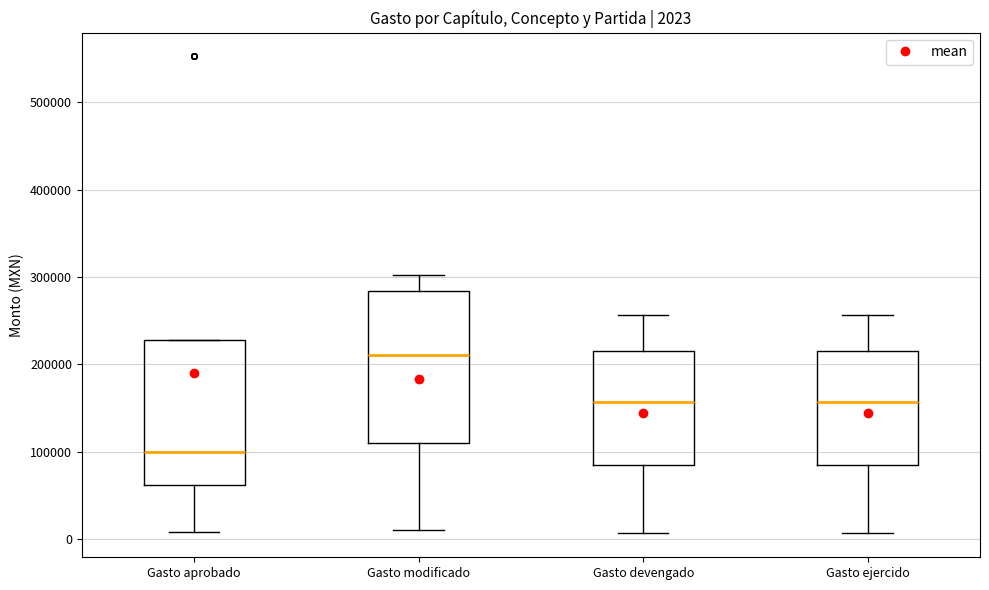

Which box's median line is the lowest?

Gasto aprobado